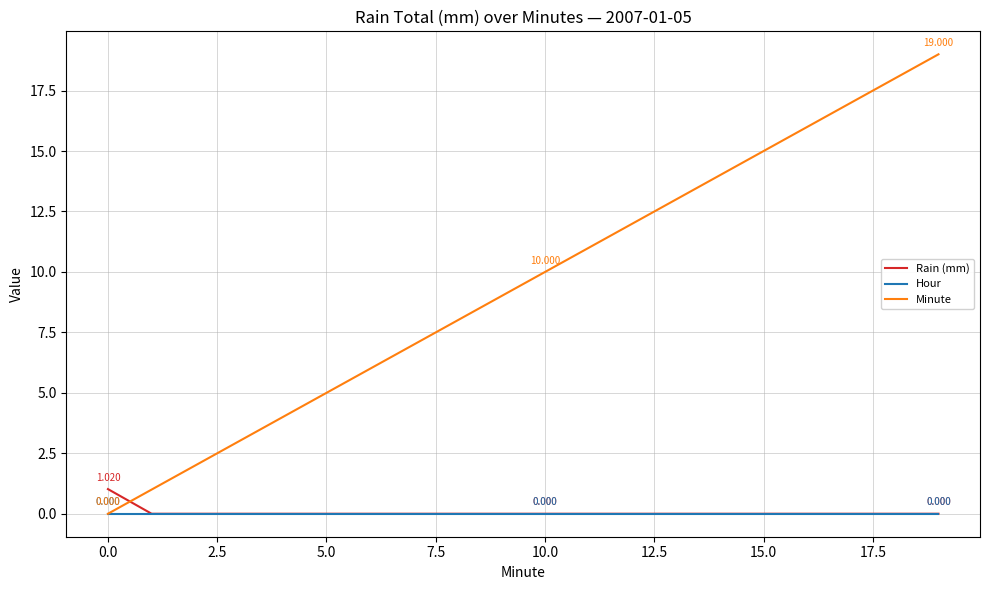

Which series has the largest range (max minus min)?

Minute